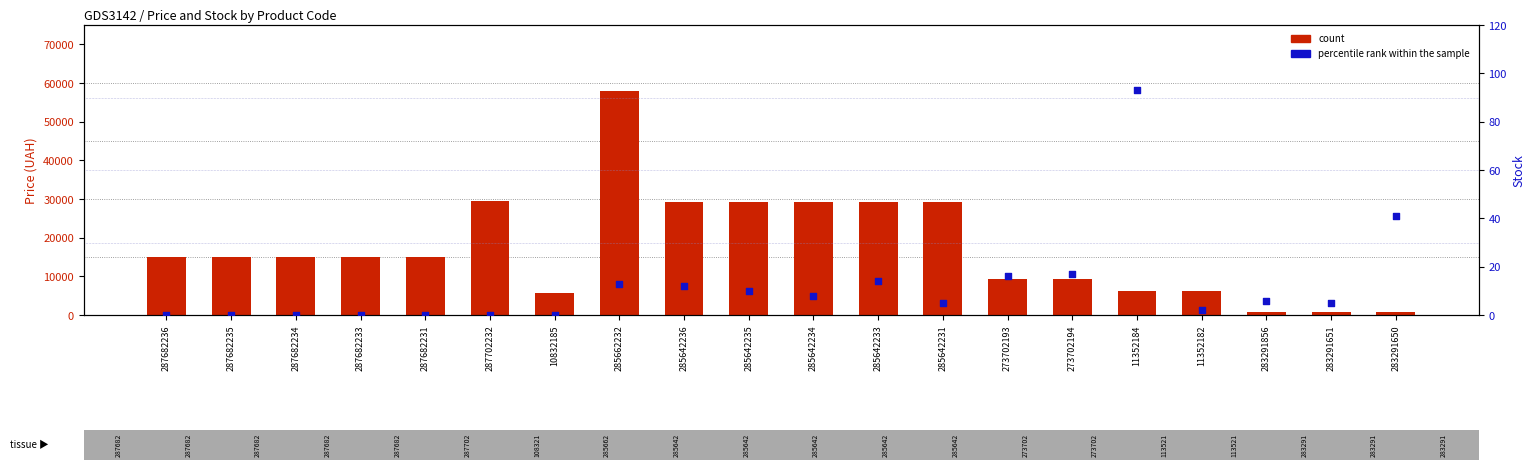

Is the value of count at 285642234 greater than the value of percentile rank within the sample at 285662232?

Yes